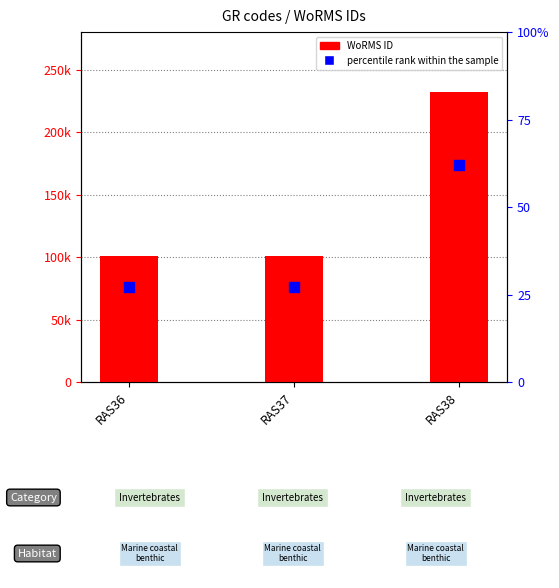

What is the total value across all series at RAS36?

176405.2